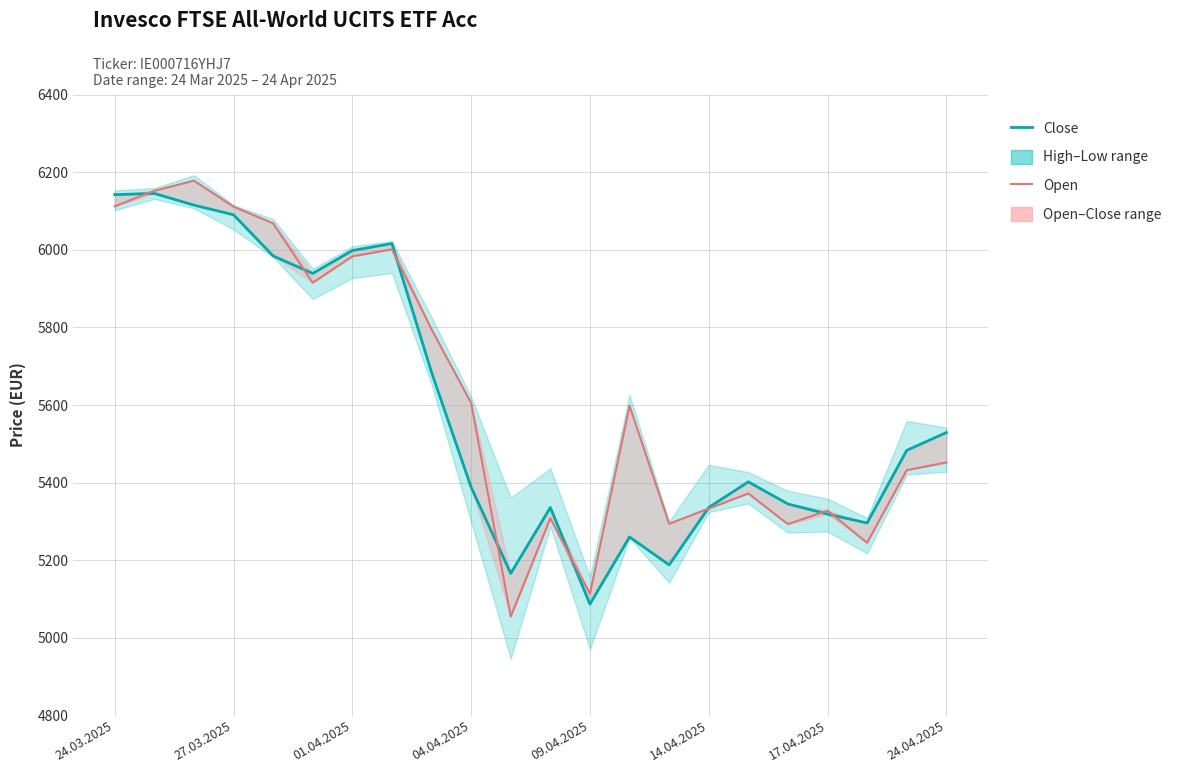

What is the greatest value displayed?

6178